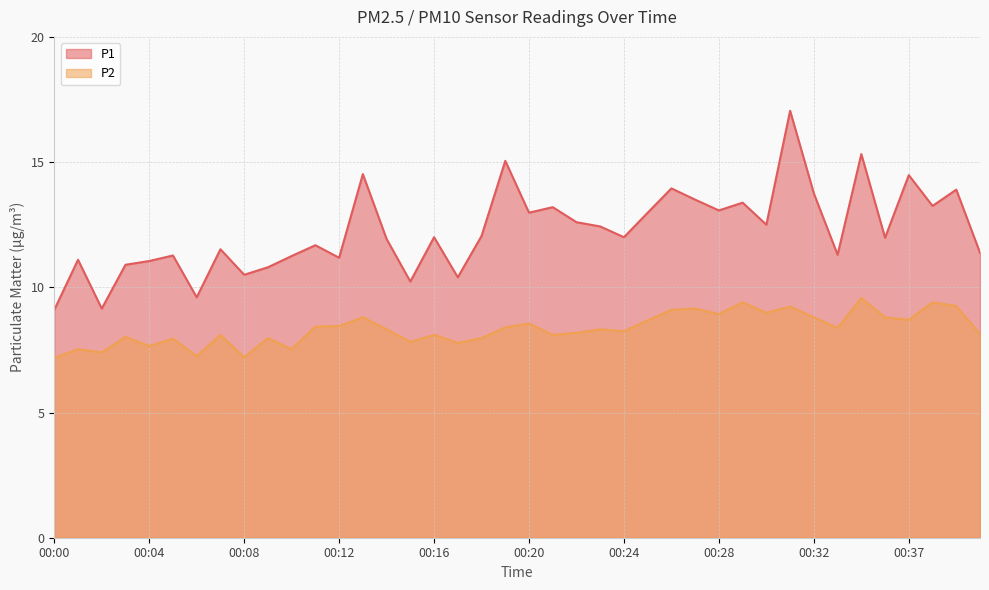

What is the value of the P2 point at the 31st from the left?

9.0